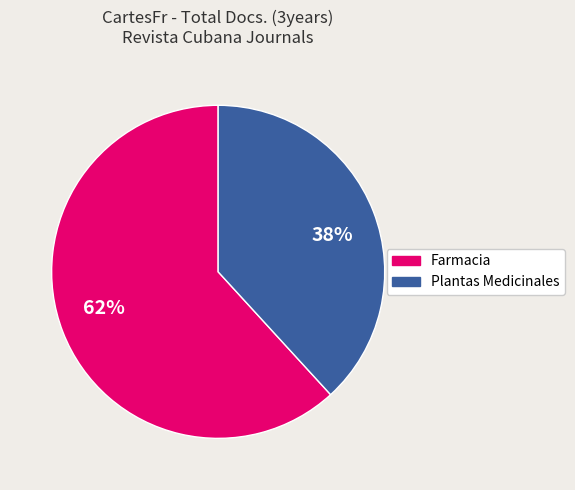

Is the sum of 62% and 38% greater than half?

Yes